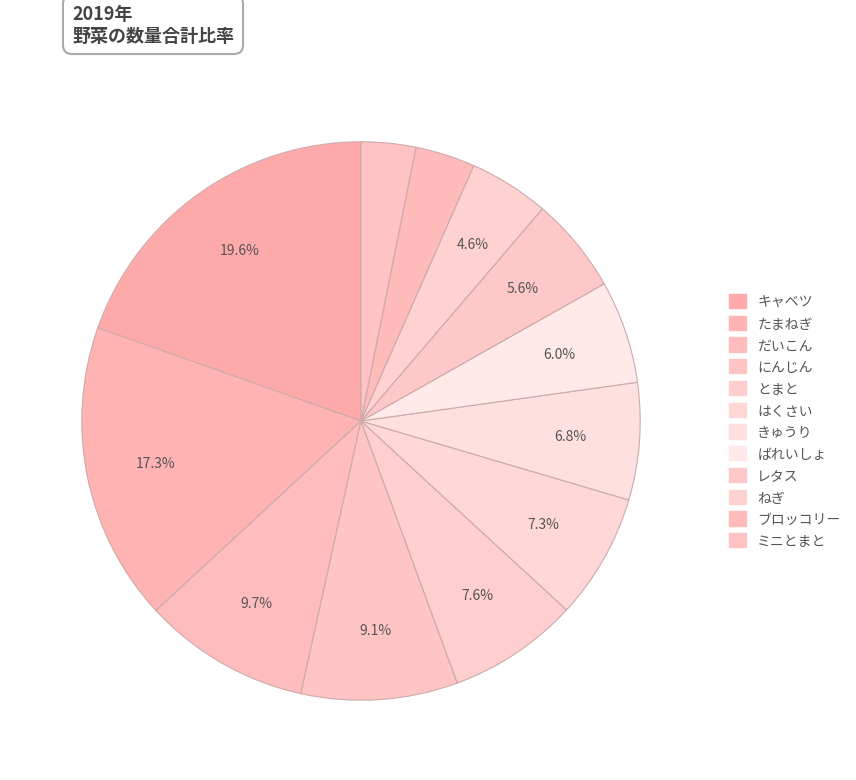

What percentage do きゅうり and だいこん together represent?

16.4%